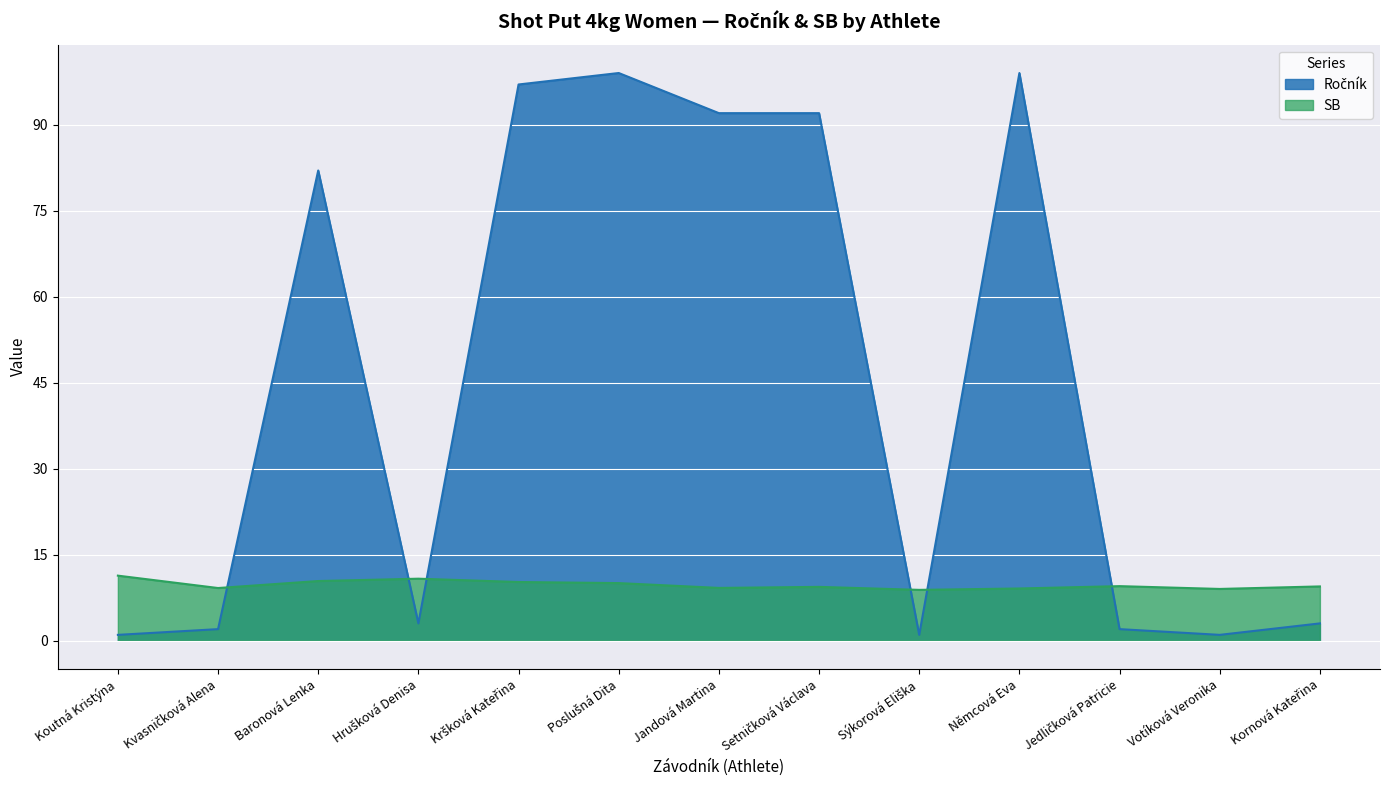

Which series has the largest range (max minus min)?

Ročník